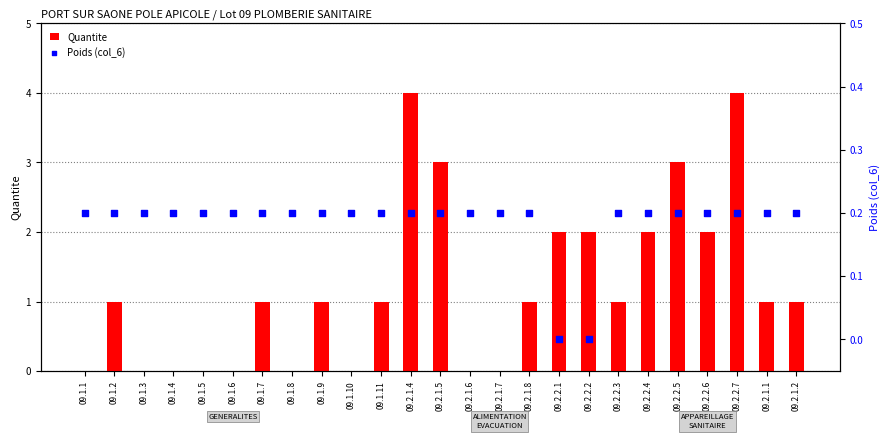

At which category is the sum across all series the highest?

09.2.1.4